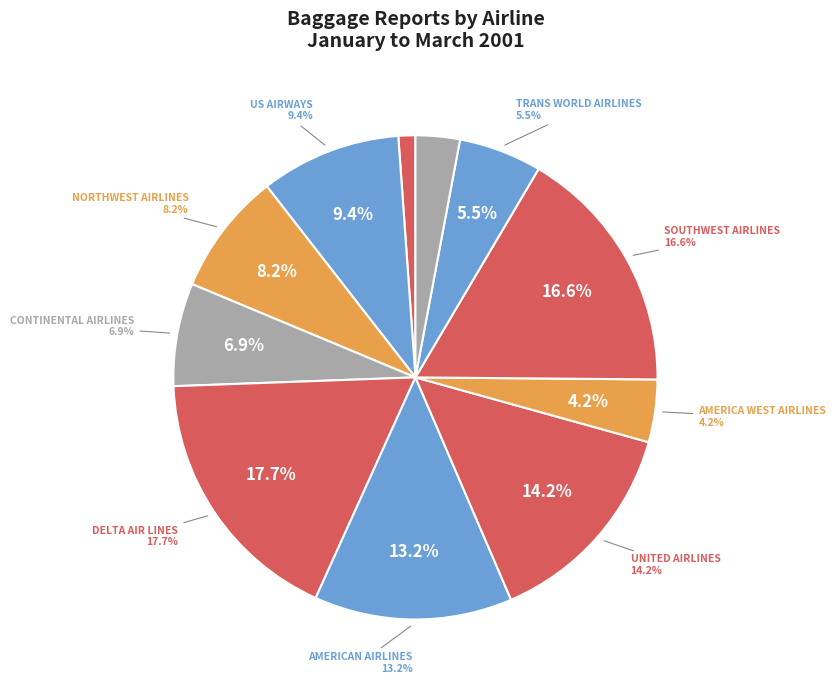

Count the number of slices in the pie.

11